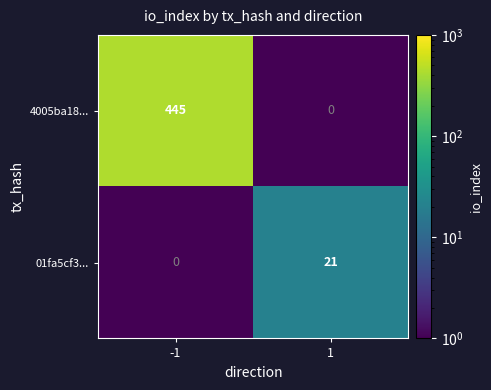

Which series has the widest spread of values?

4005ba18...